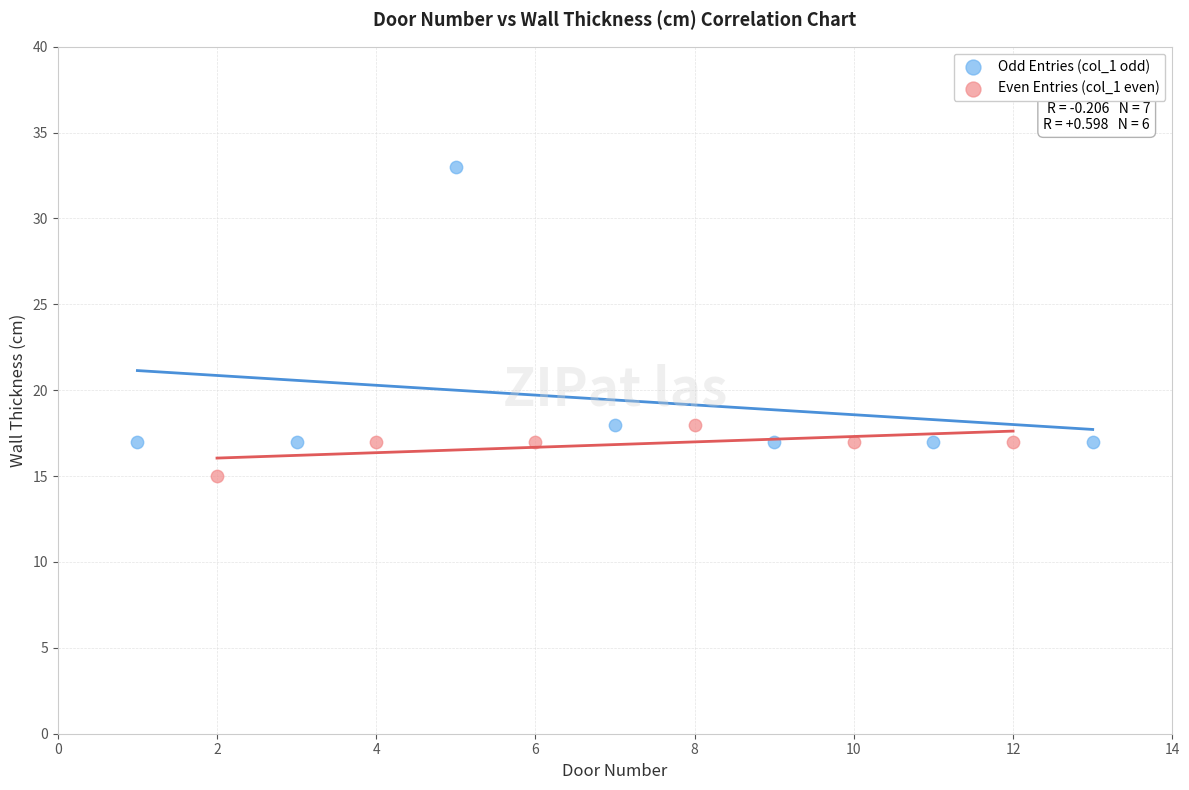

Which series has the largest Y range (max minus min)?

Odd Entries (col_1 odd)